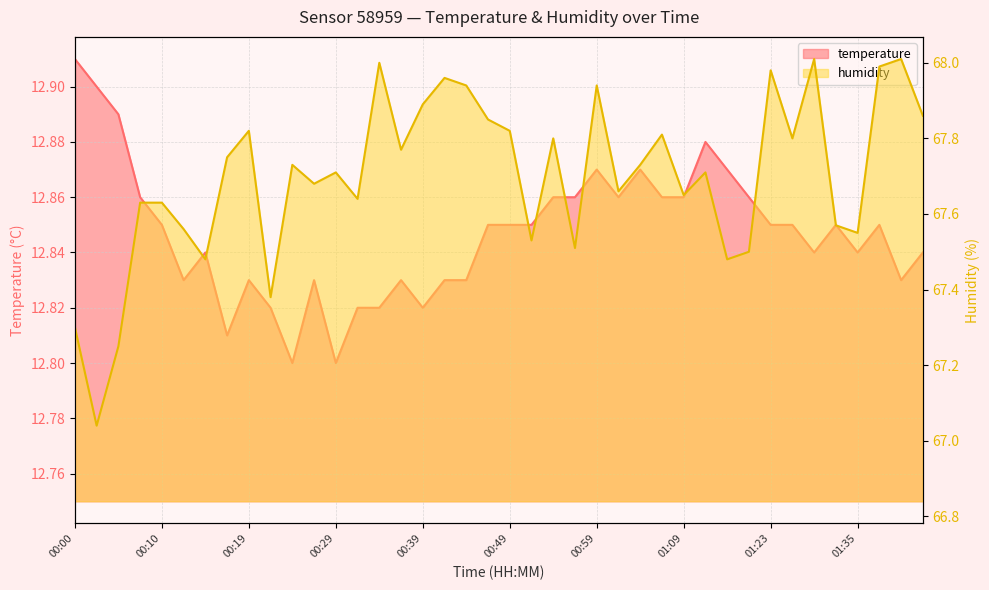

Rank the series at 01:17 from lowest to highest value.

temperature, humidity